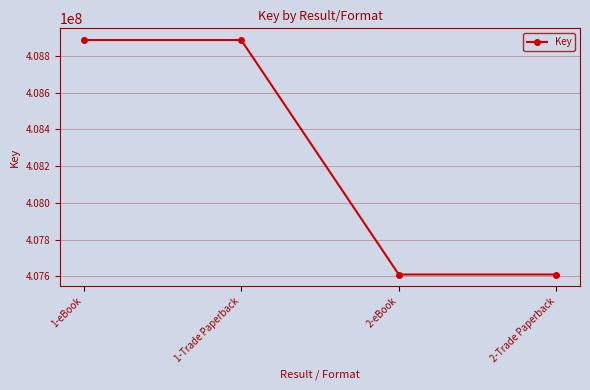

What is the label of the 4th point from the right?

1-eBook